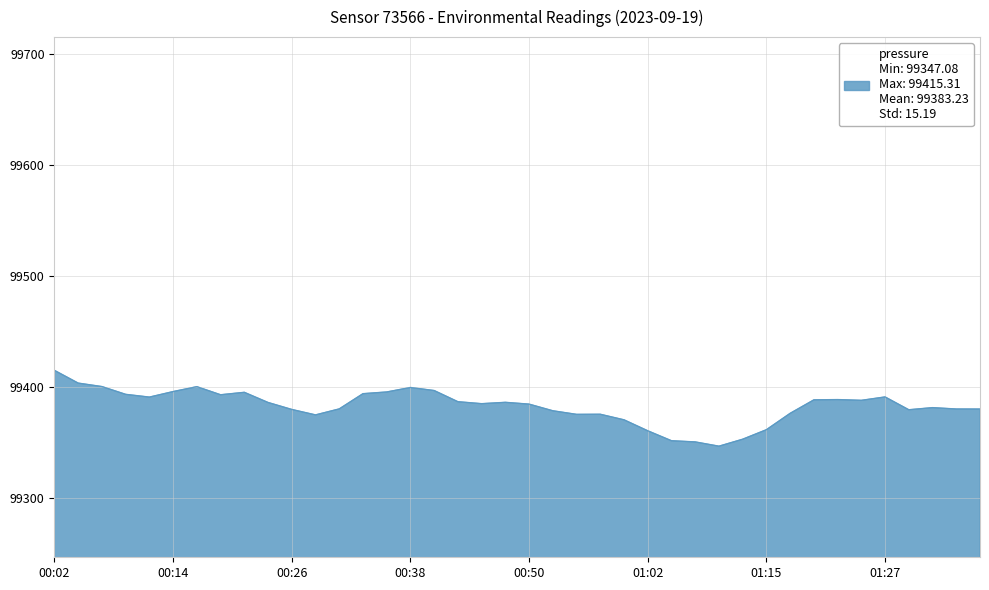

What is the difference between the maximum and minimum values?

68.2